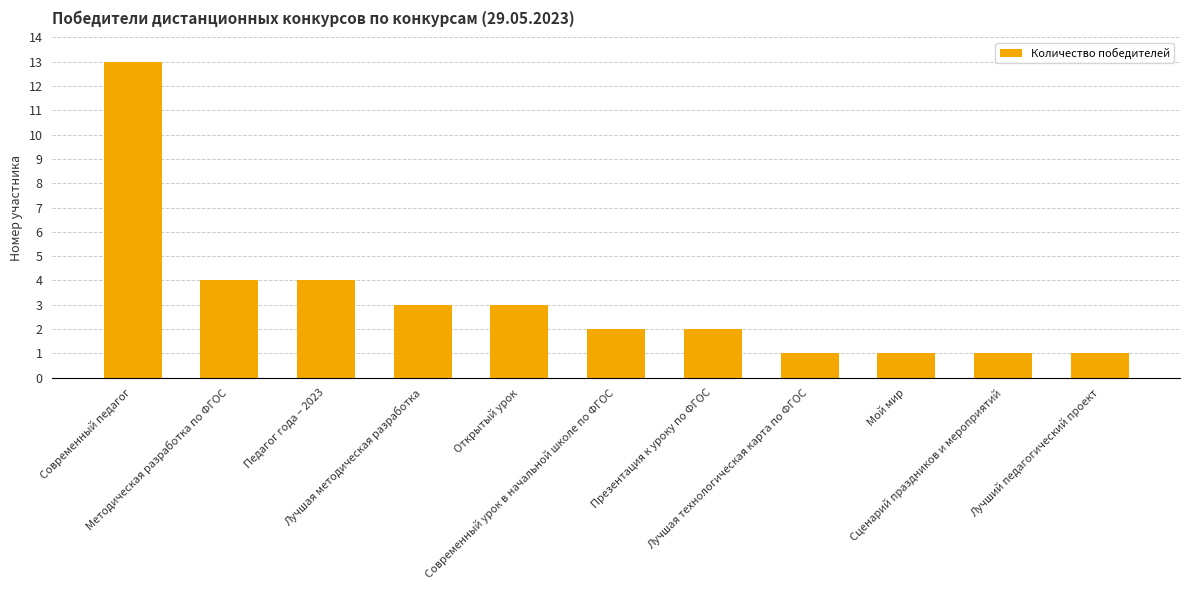

What is the change in value from Методическая разработка по ФГОС to Современный урок в начальной школе по ФГОС?

-2